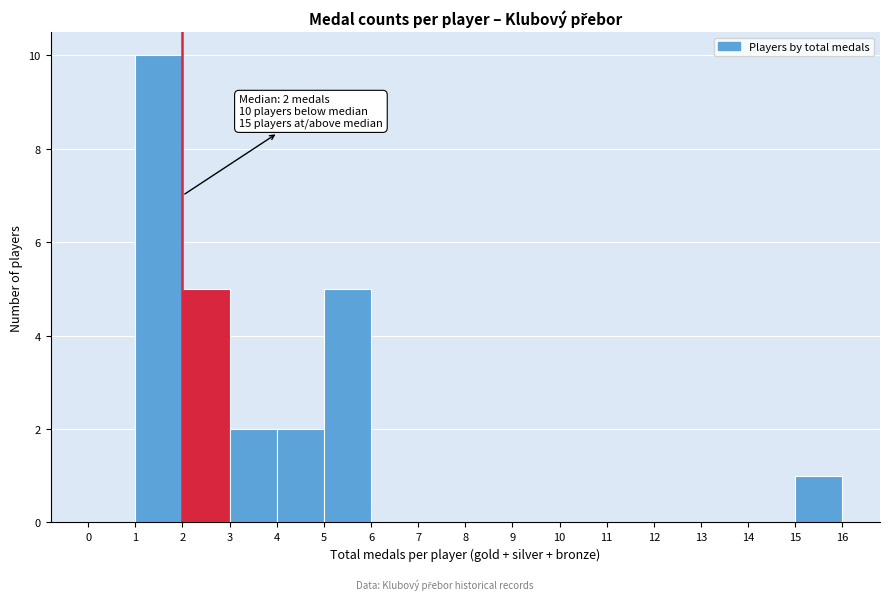

Which range on the x-axis has the tallest bar?

1 to 2